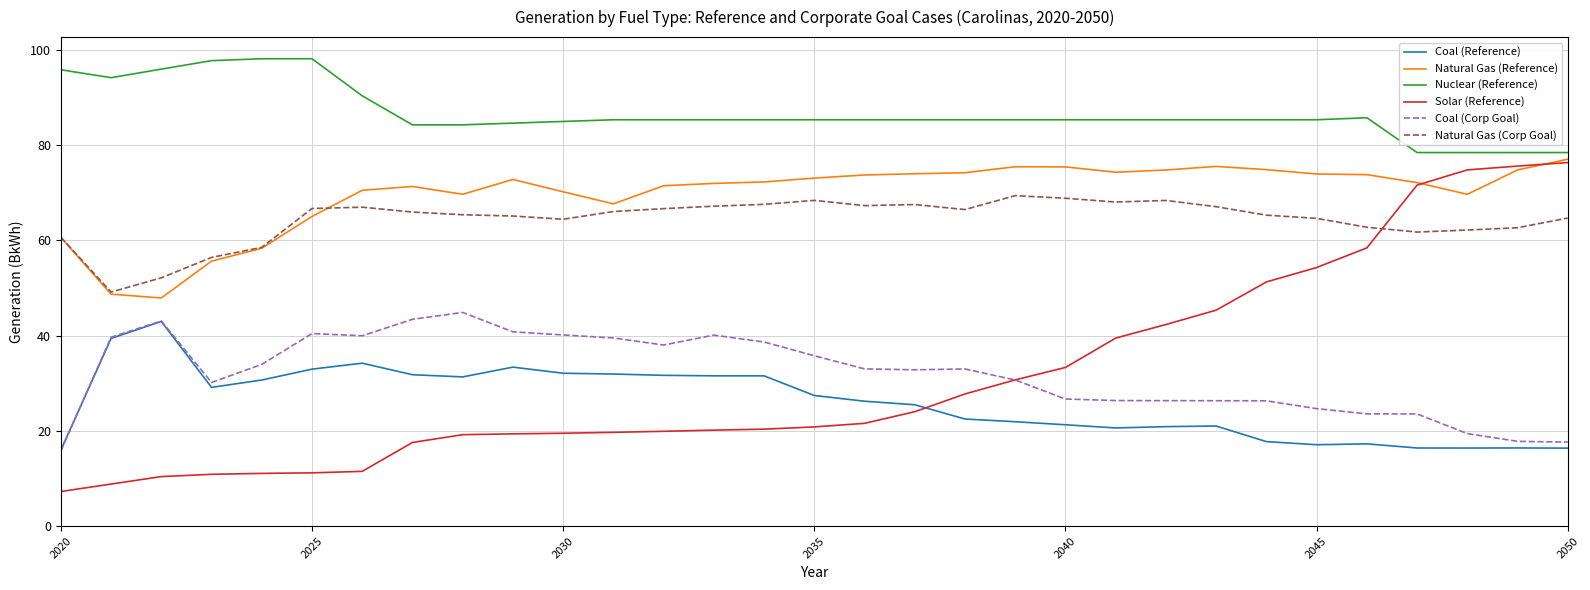

What is the minimum value for Nuclear (Reference)?

78.4